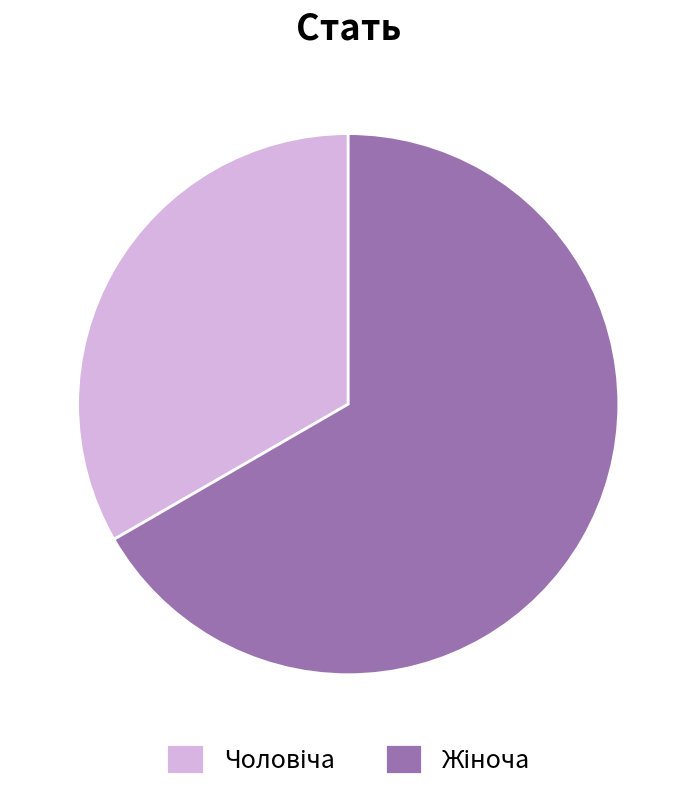

Does any single category account for the majority?

Yes